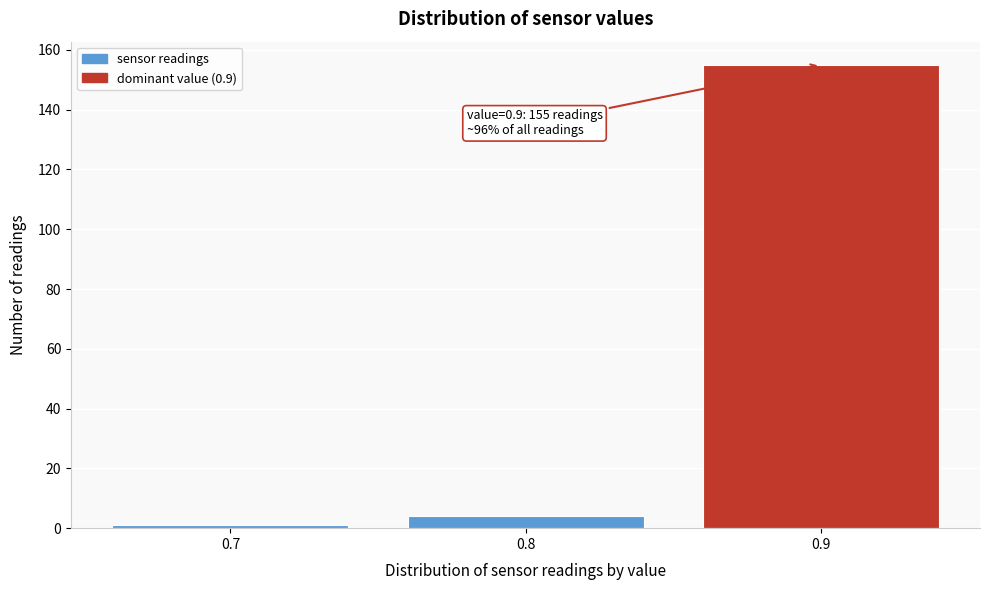

Over which range of the x-axis is the bar tallest?

0.85 to 0.95